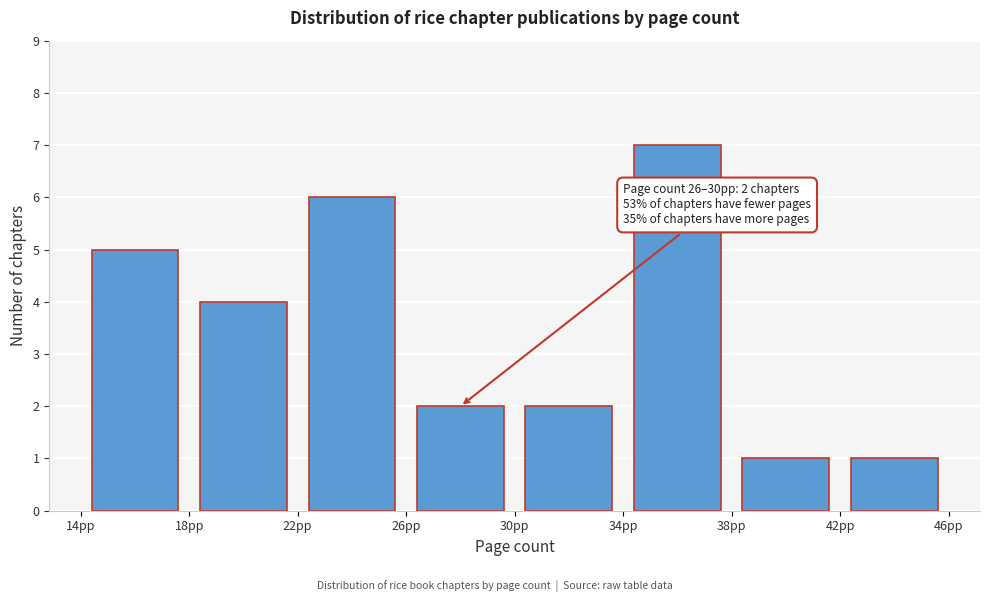

Which range on the x-axis has the tallest bar?

34 to 38